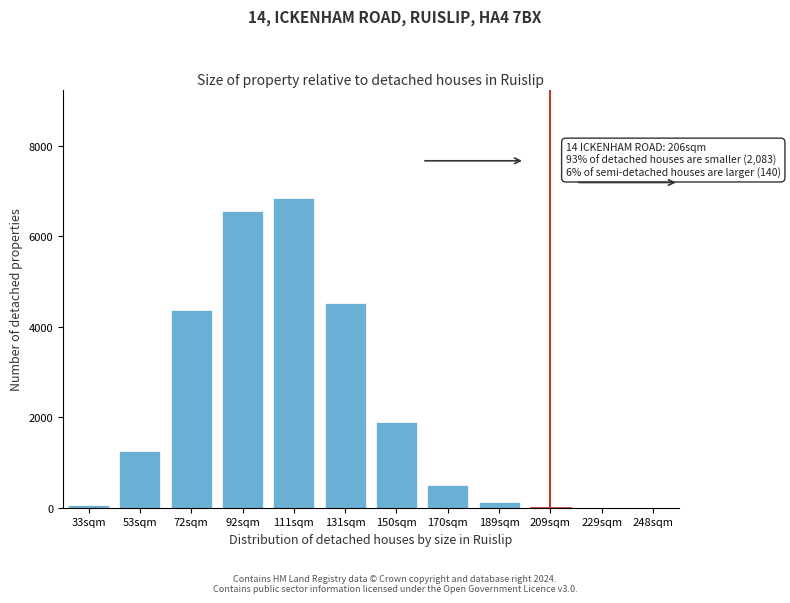

Which category has the highest value across all series?

111sqm